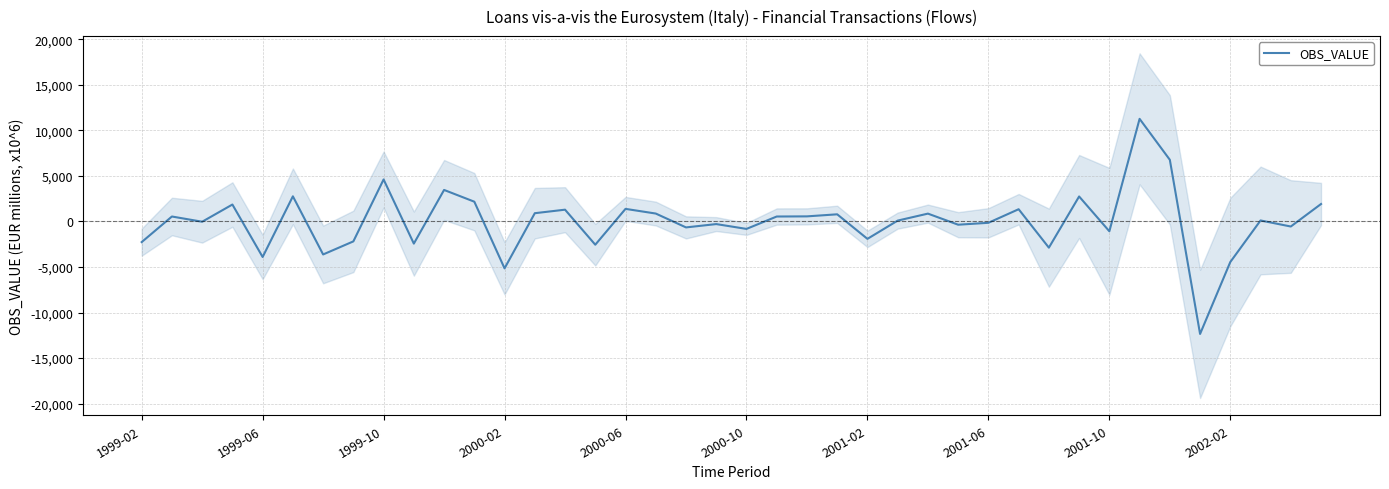

Where is the data nearest to the value -539?

38